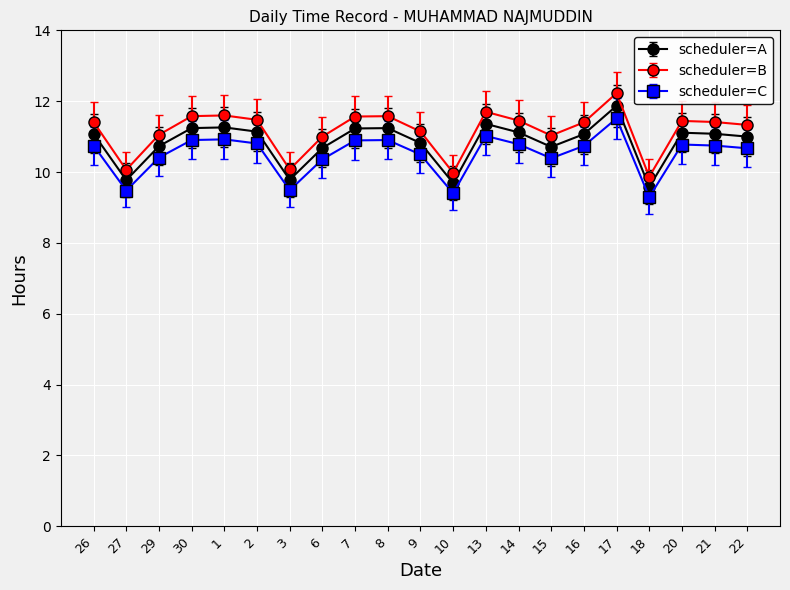

What is the difference between the scheduler=A values at 27 and 21?

1.3